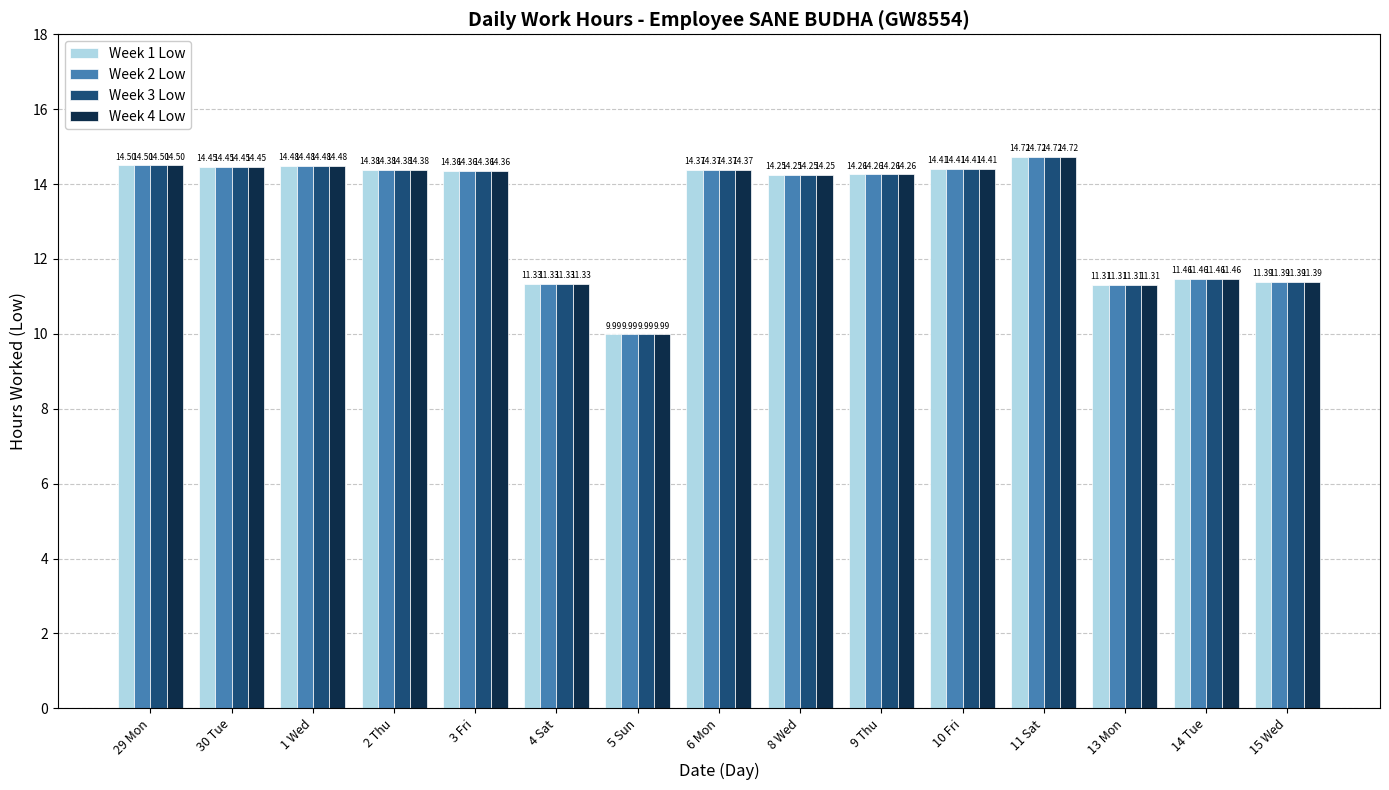

Where does the Week 3 Low series first go above 14?

29 Mon